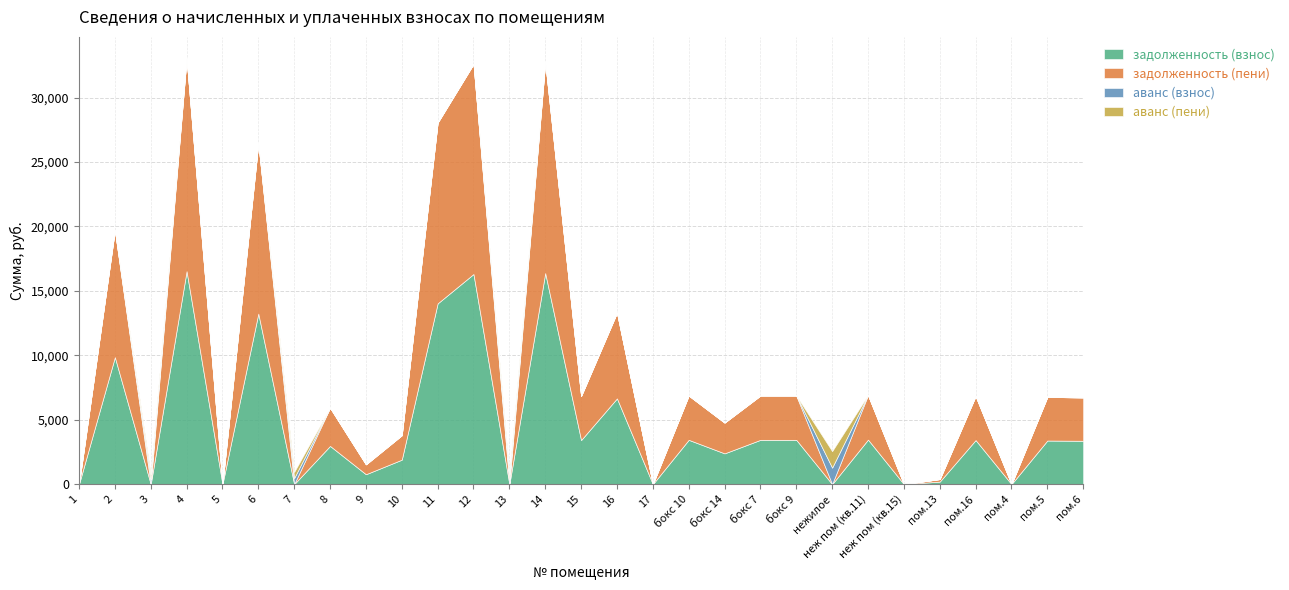

What is the label of the 10th point from the left?

10